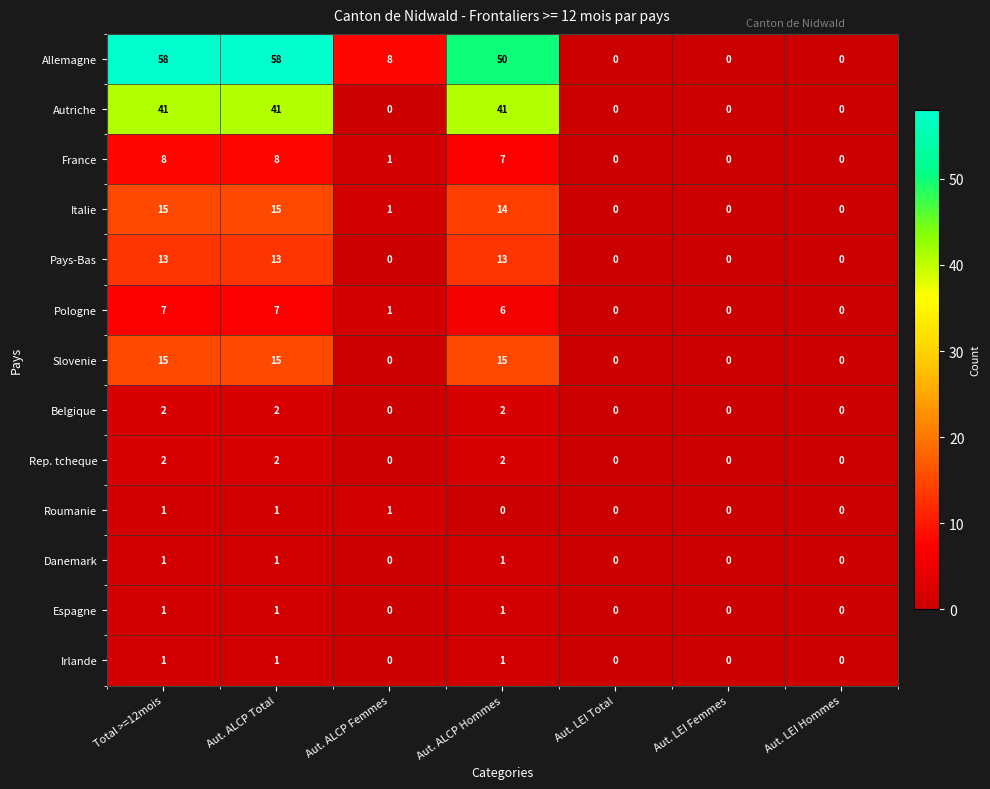

Where is Pologne nearest to the value 3?

Aut. ALCP Femmes